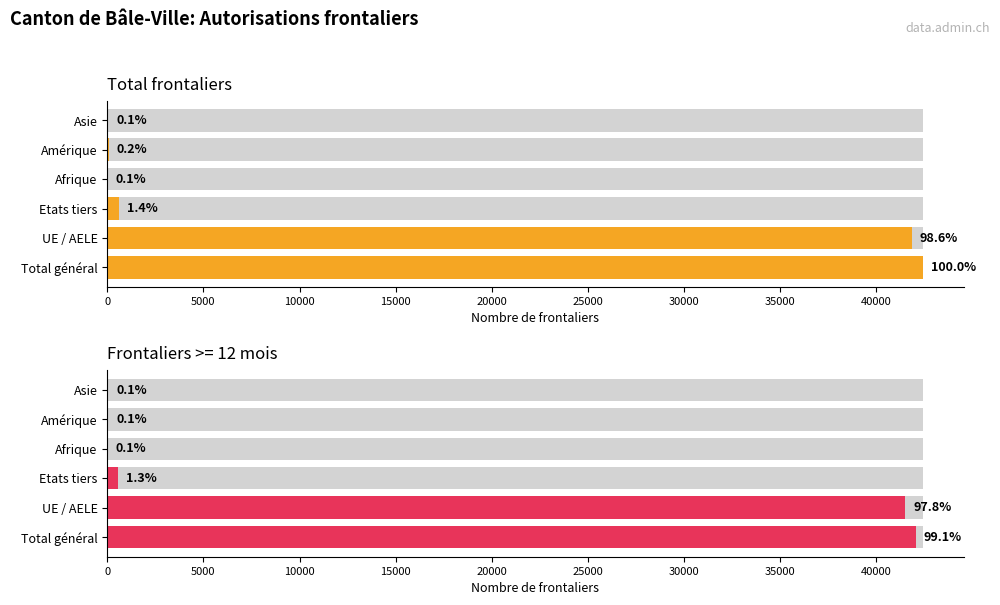

What is the change in value from Etats tiers to Afrique?

-562